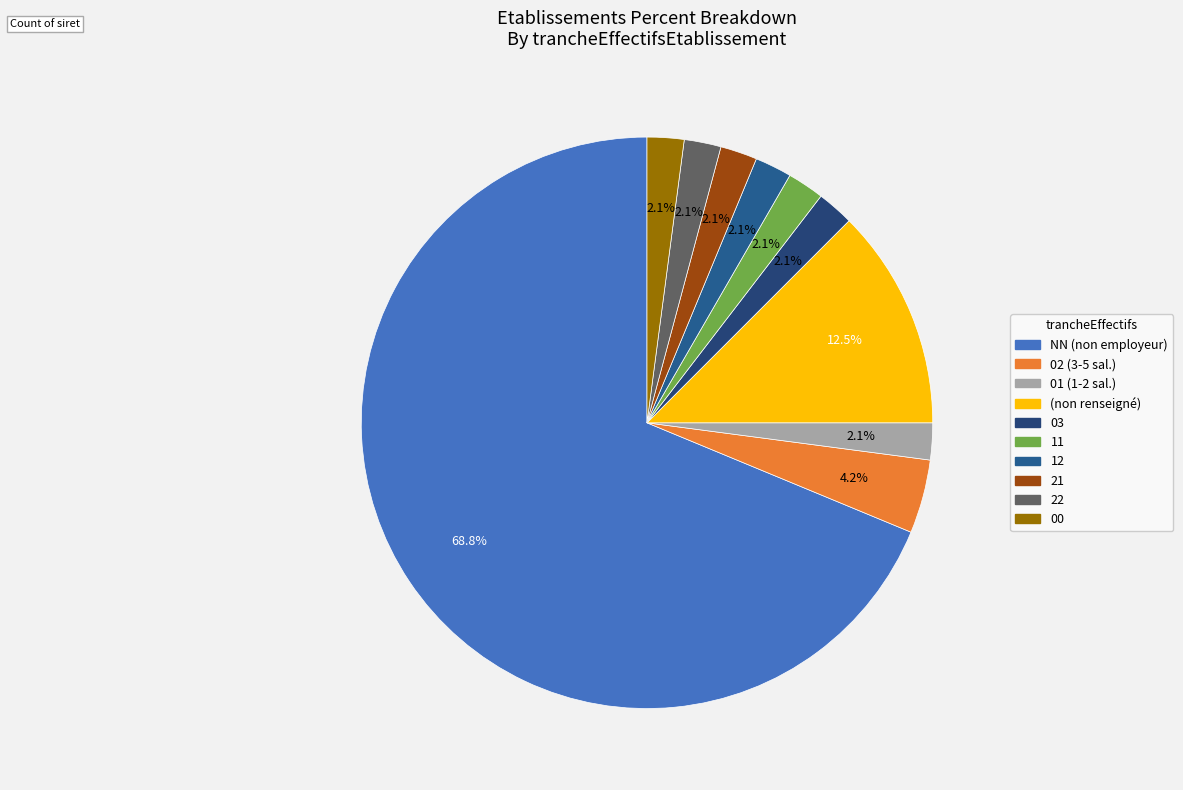

Count the number of slices in the pie.

10